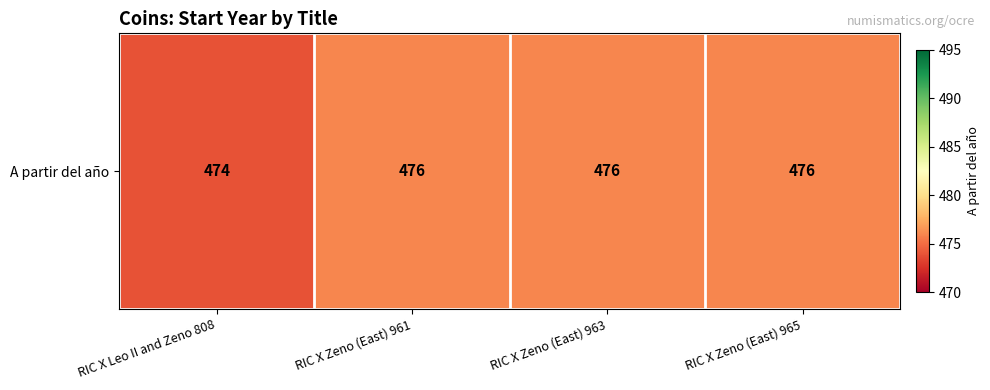

At which category does the chart reach its minimum across all series?

RIC X Leo II and Zeno 808